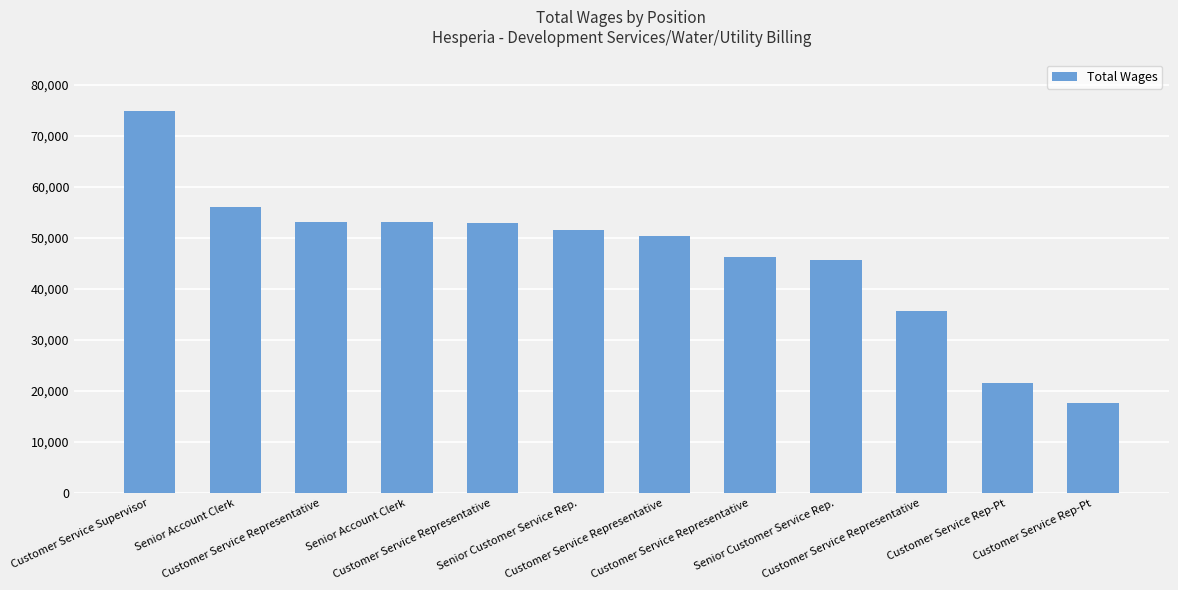

How many values are below 51612?

6